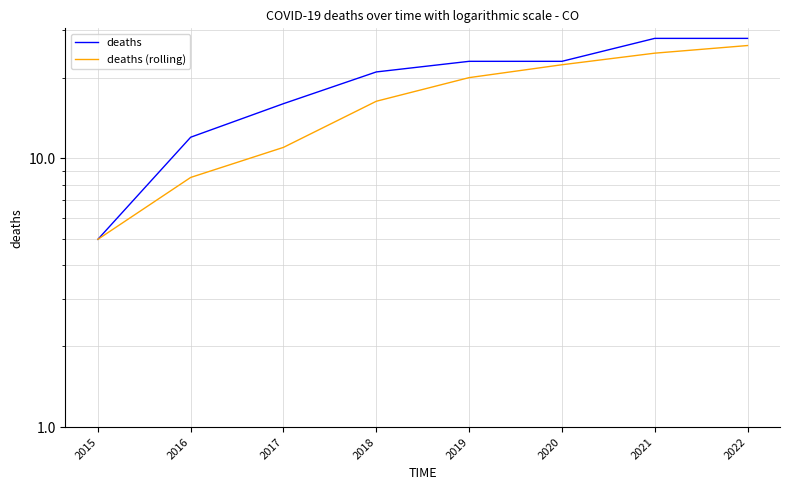

What is the minimum value shown in the chart?

5.0